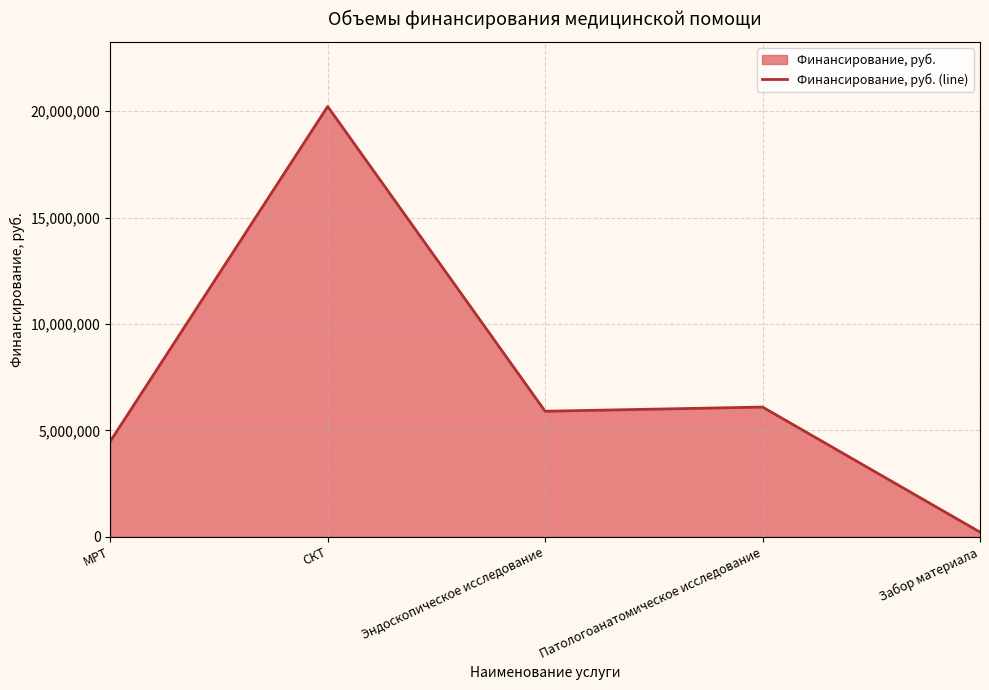

What is the difference between the maximum and minimum values?

20011446